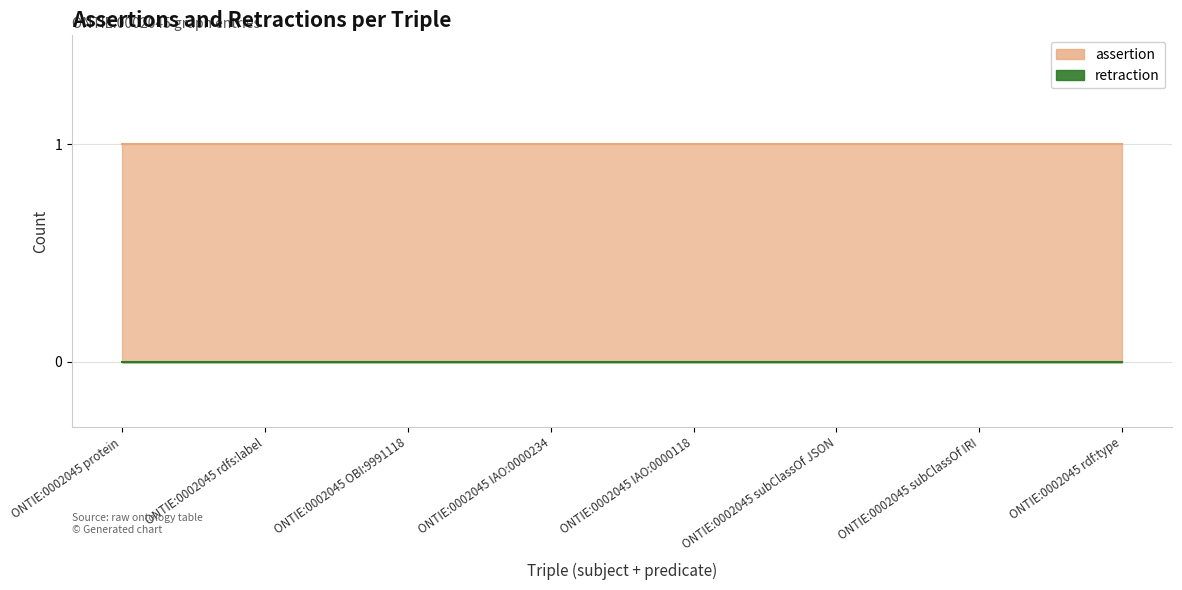

True or false: assertion and retraction cross at least once.

False